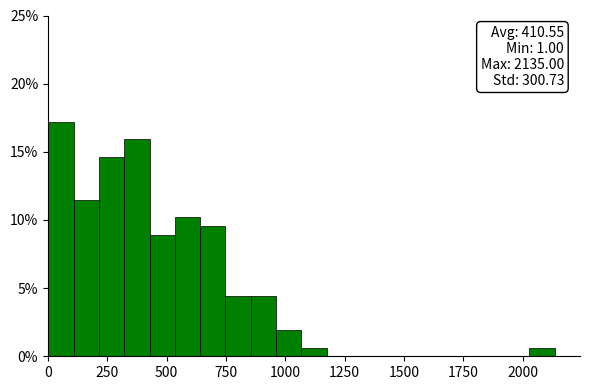

Around what value on the x-axis is the tallest bar? Give the approximate position of its centre, as read against the axis.

50